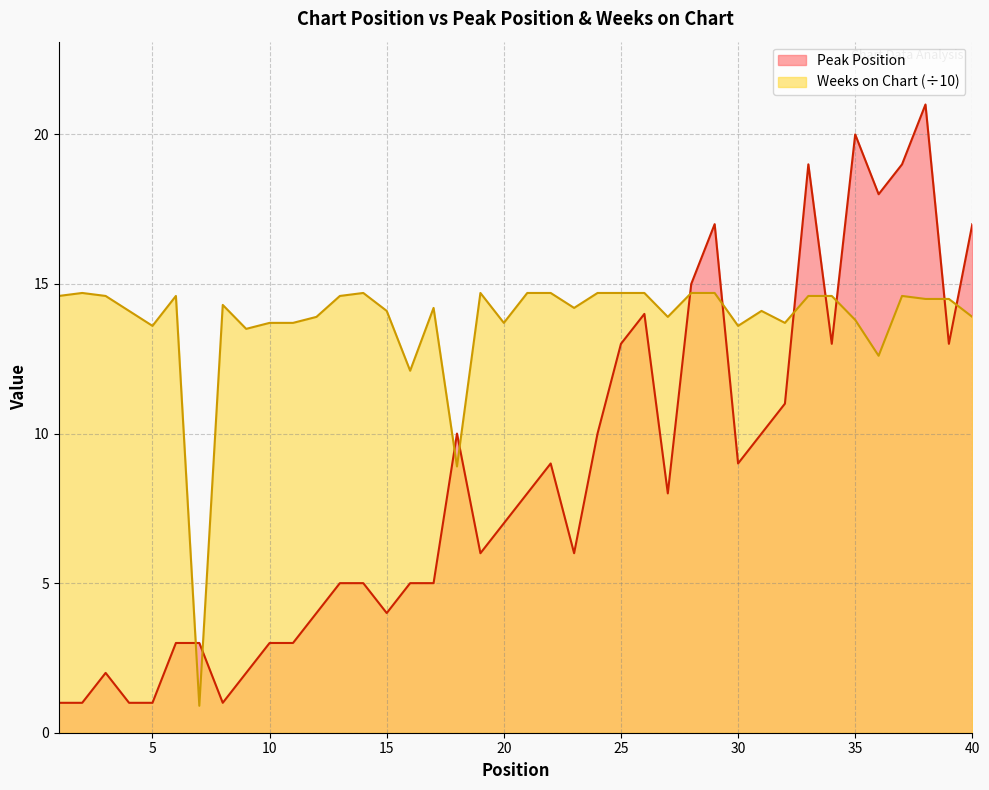

The Peak Position series shows 11.7 at 40. True or false?

False